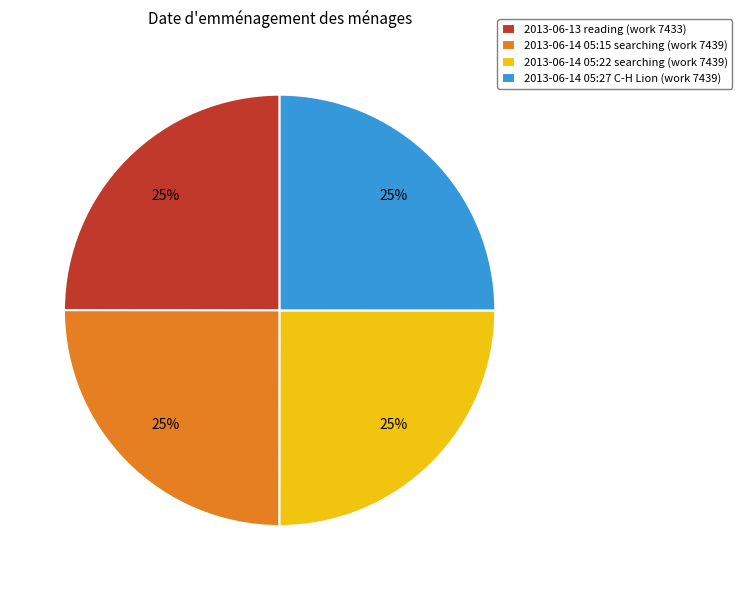

Approximately how many times larger is the value at 2013-06-13 reading (work 7433) compared to 2013-06-14 05:27 C-H Lion (work 7439)?

1.0